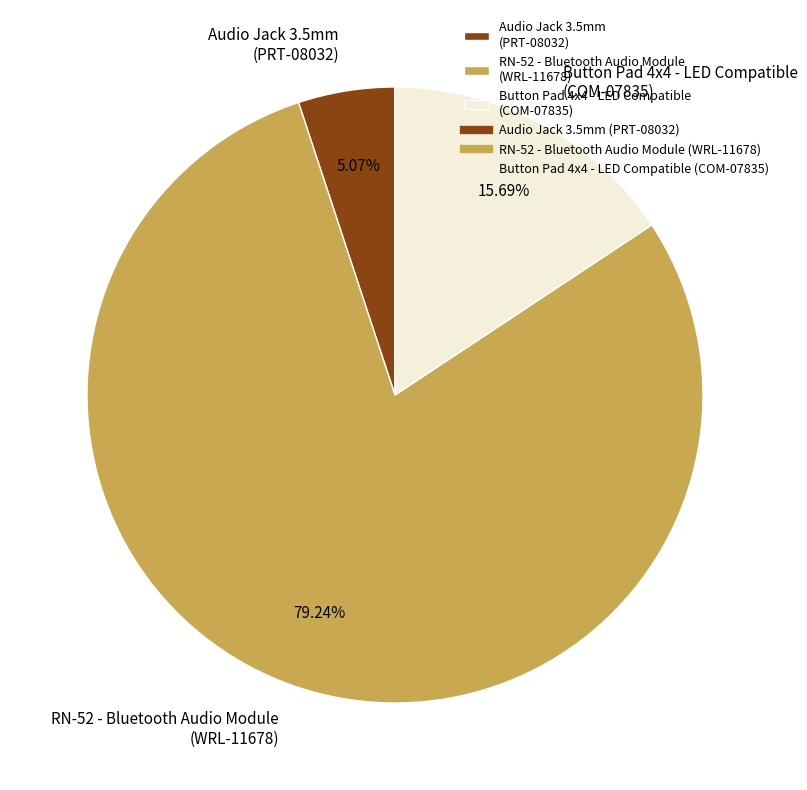

Do Audio Jack 3.5mm (PRT-08032) and Button Pad 4x4 - LED Compatible (COM-07835) together represent more than half of the pie?

No